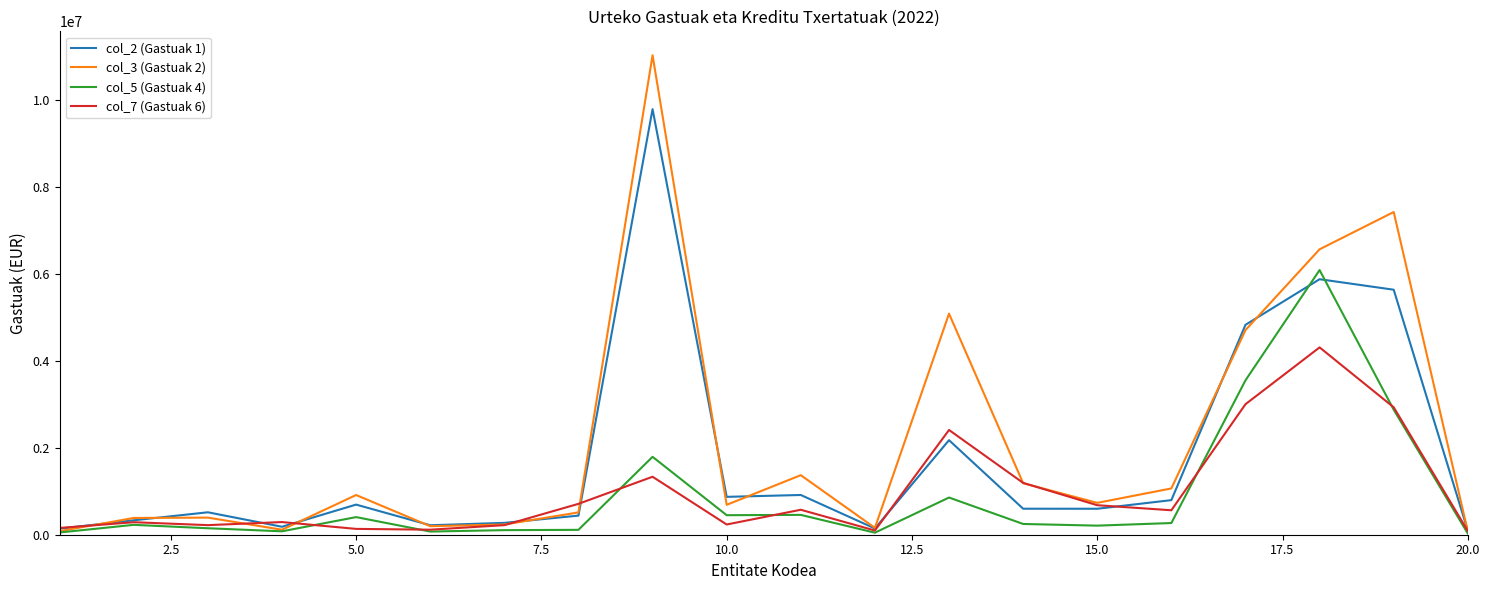

What is the maximum value shown in the chart?

11027314.9